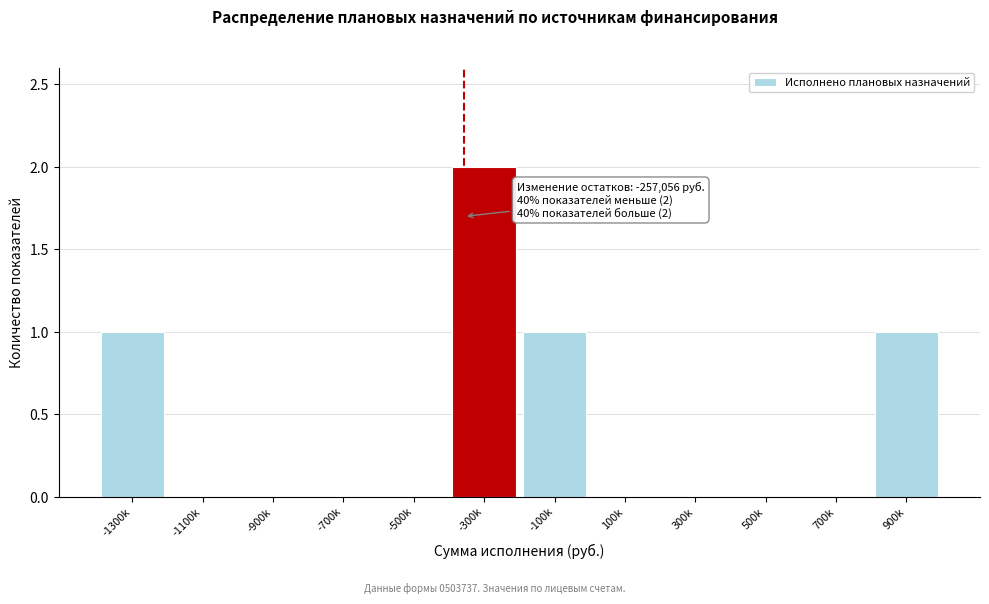

Reading left to right, transcribe all the data shown in this chart.

-1300k=1	-1100k=0	-900k=0	-700k=0	-500k=0	-300k=2	-100k=1	100k=0	300k=0	500k=0	700k=0	900k=1